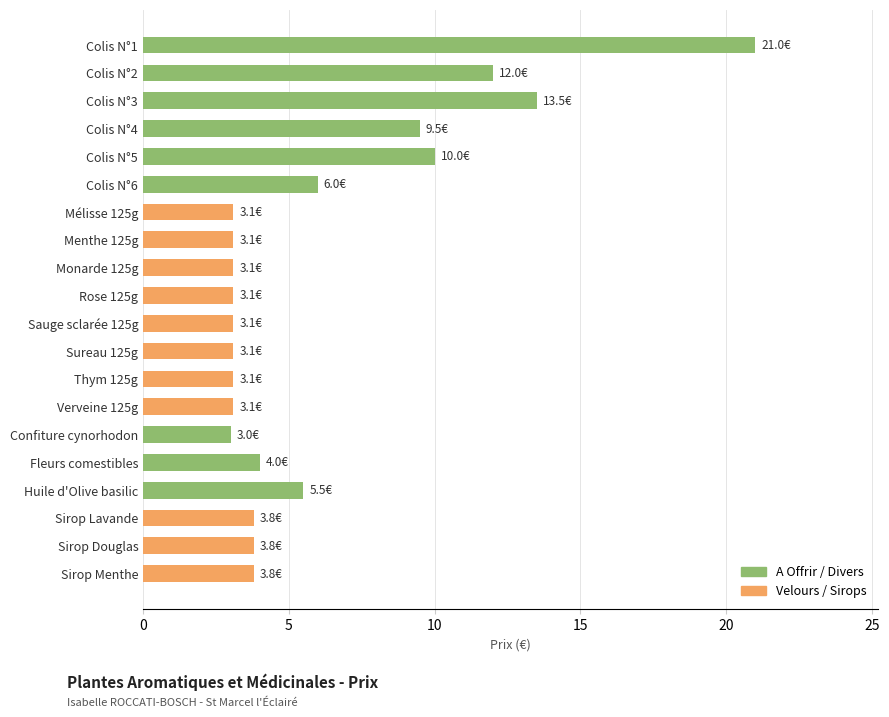

What is the label of the 7th bar from the bottom?

Verveine 125g